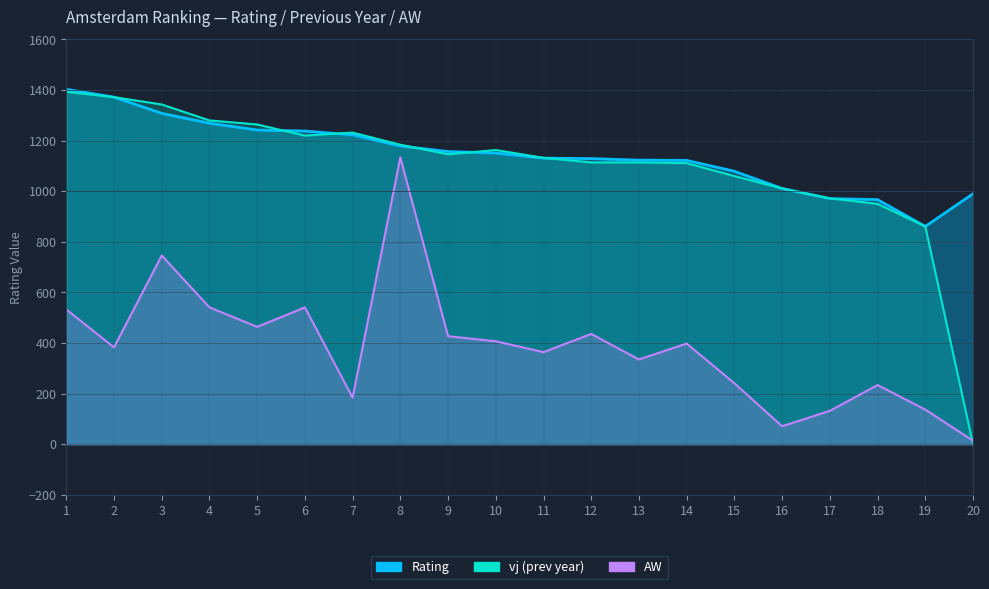

What is the sum of the vj values at 3 and 5?

2607